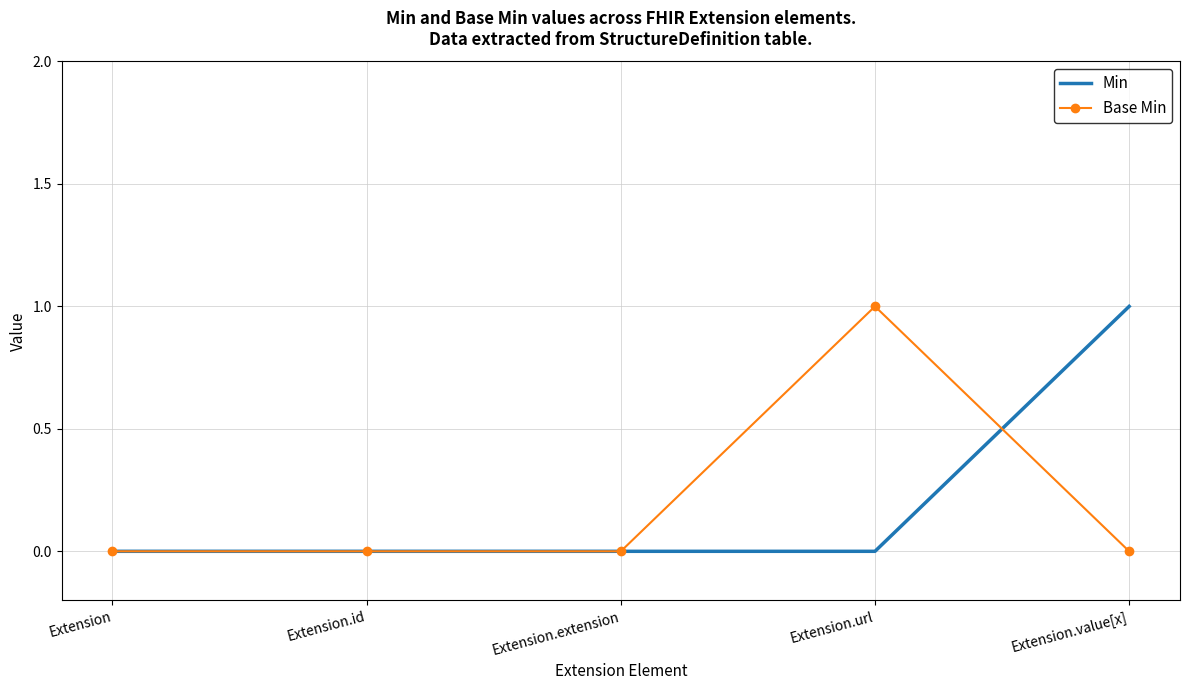

Which series changed the most between Extension and Extension.value[x]?

Min